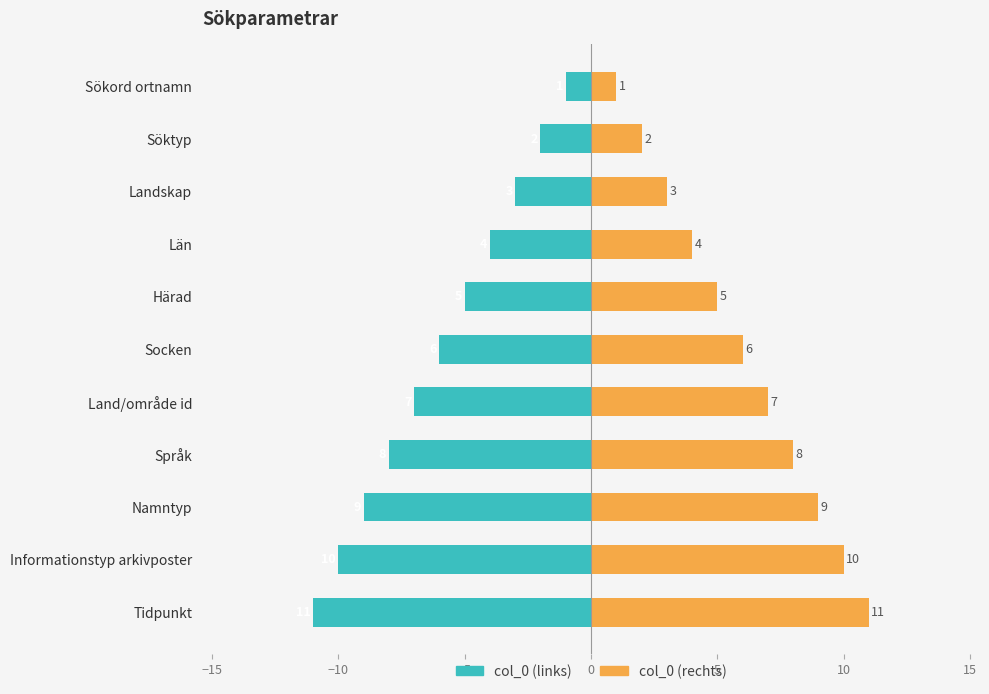

At how many categories does at least one series exceed 1?

10